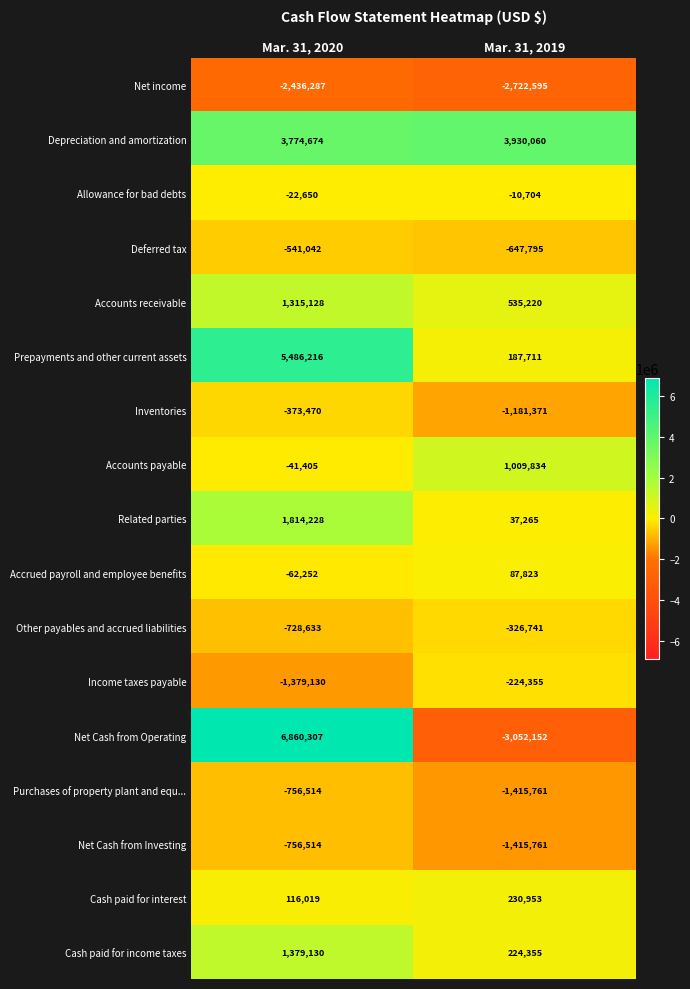

At which category is the sum across all series the highest?

Mar. 31, 2020